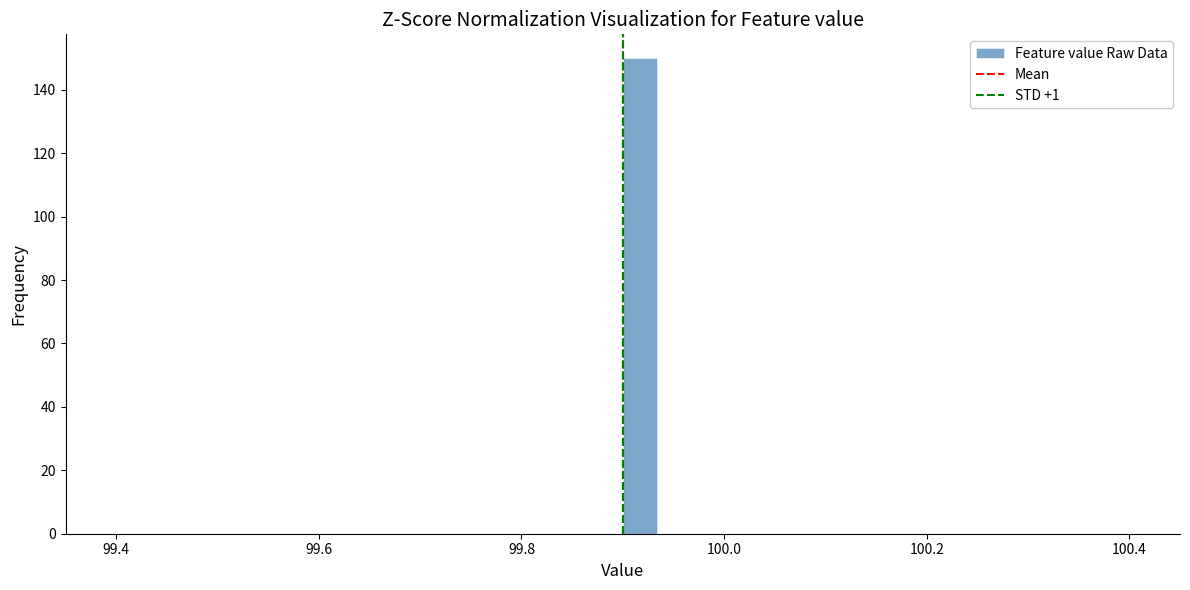

Around what value on the x-axis is the tallest bar? Give the approximate position of its centre, as read against the axis.

99.92